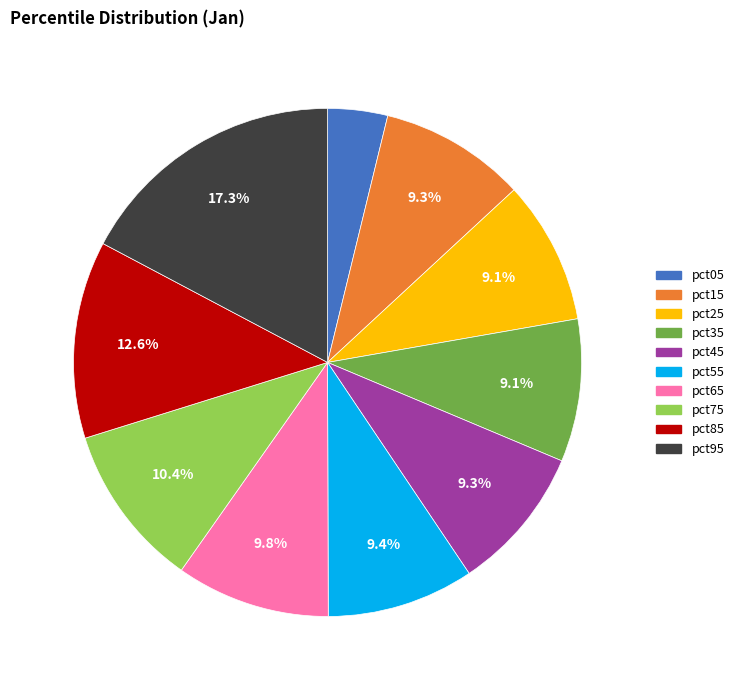

To the nearest percent, what is the combined percentage of pct15 and pct65?

19%